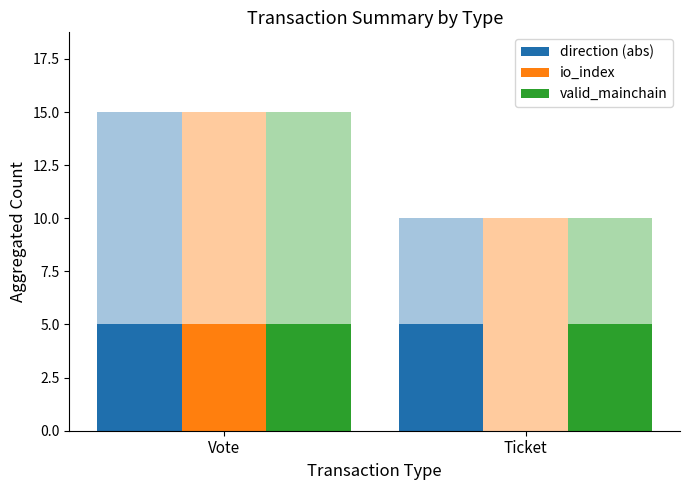

True or false: valid_mainchain has a value of 7 at Vote.

False